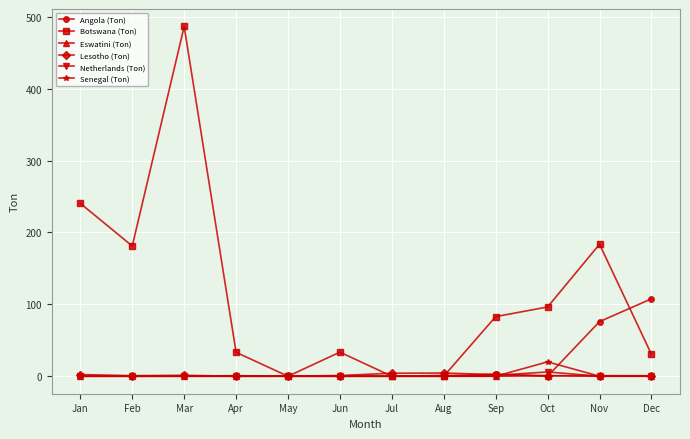

The Eswatini (Ton) series shows 0.0 at Aug. True or false?

True